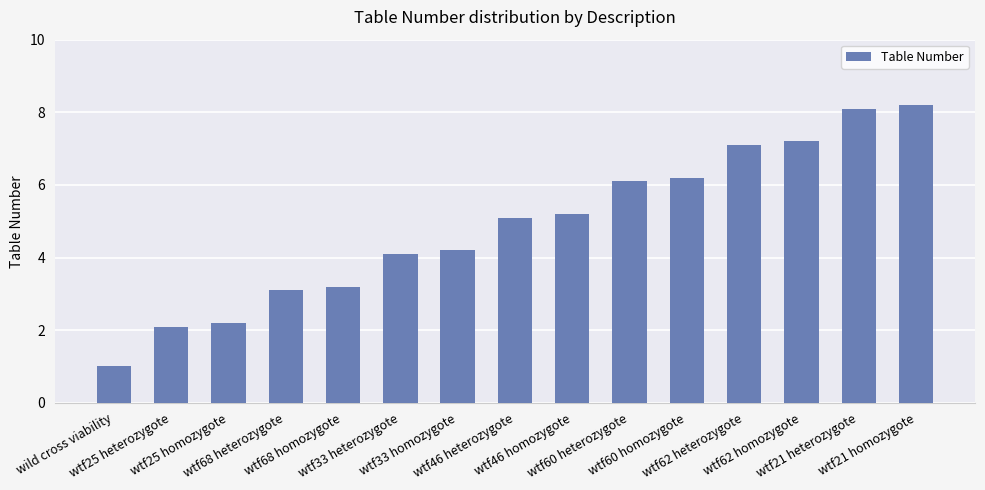

Rank the categories by value from highest to lowest.

wtf21 homozygote, wtf21 heterozygote, wtf62 homozygote, wtf62 heterozygote, wtf60 homozygote, wtf60 heterozygote, wtf46 homozygote, wtf46 heterozygote, wtf33 homozygote, wtf33 heterozygote, wtf68 homozygote, wtf68 heterozygote, wtf25 homozygote, wtf25 heterozygote, wild cross viability